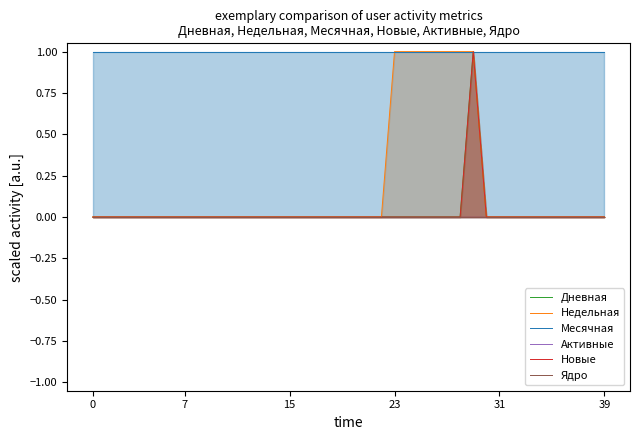

What is the difference between the second highest and minimum values in the Недельная series?

1